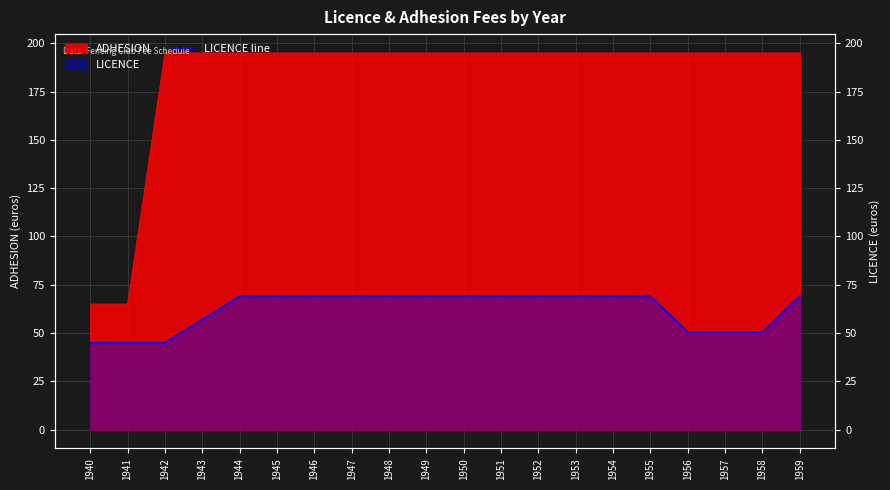

What is the difference between the second highest and second lowest values?

24.0